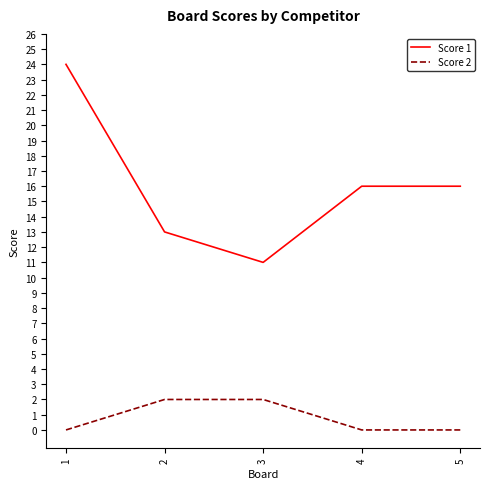

At how many categories does at least one series exceed 3?

5